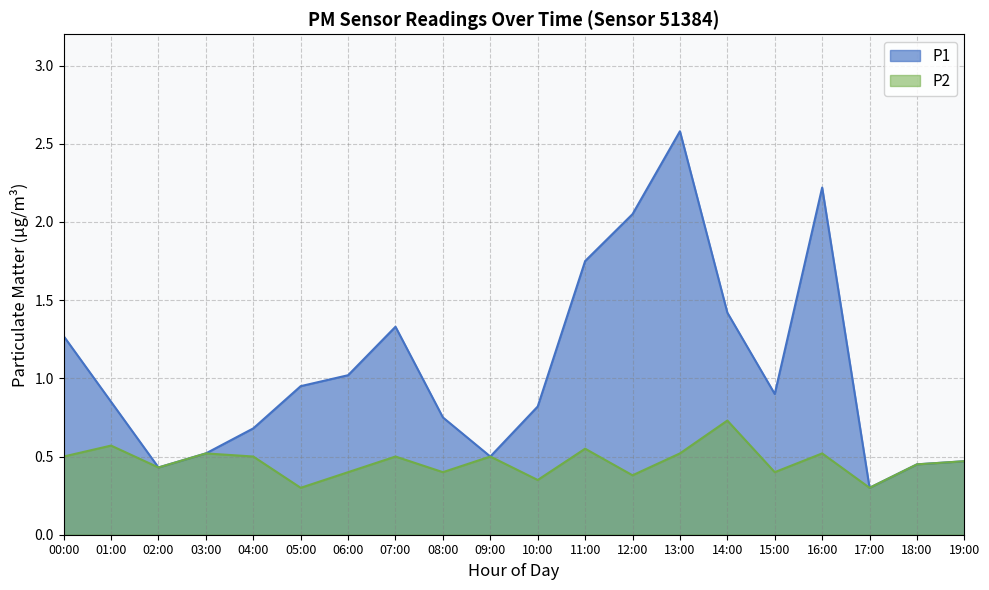

Reading right to left, list all the values displayed in this chart.

P1: 0.5	0.5	0.3	2.2	0.9	1.4	2.6	2.0	1.8	0.8	0.5	0.8	1.3	1.0	0.9	0.7	0.5	0.4	0.8	1.3
P2: 0.5	0.5	0.3	0.5	0.4	0.7	0.5	0.4	0.6	0.3	0.5	0.4	0.5	0.4	0.3	0.5	0.5	0.4	0.6	0.5